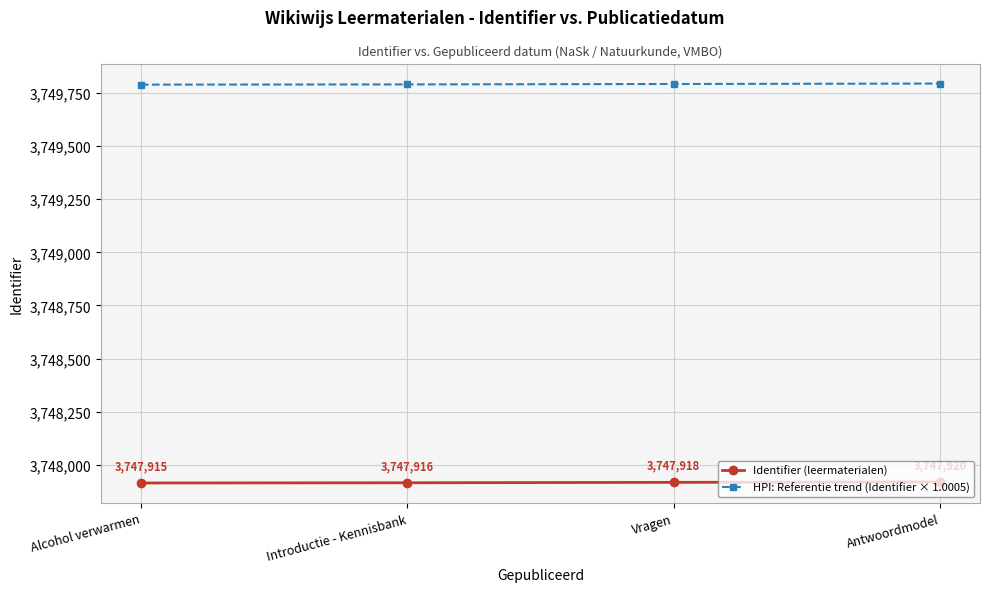

The HPI: Referentie trend (Identifier × 1.0005) series shows 2241235.7 at Introductie - Kennisbank. True or false?

False